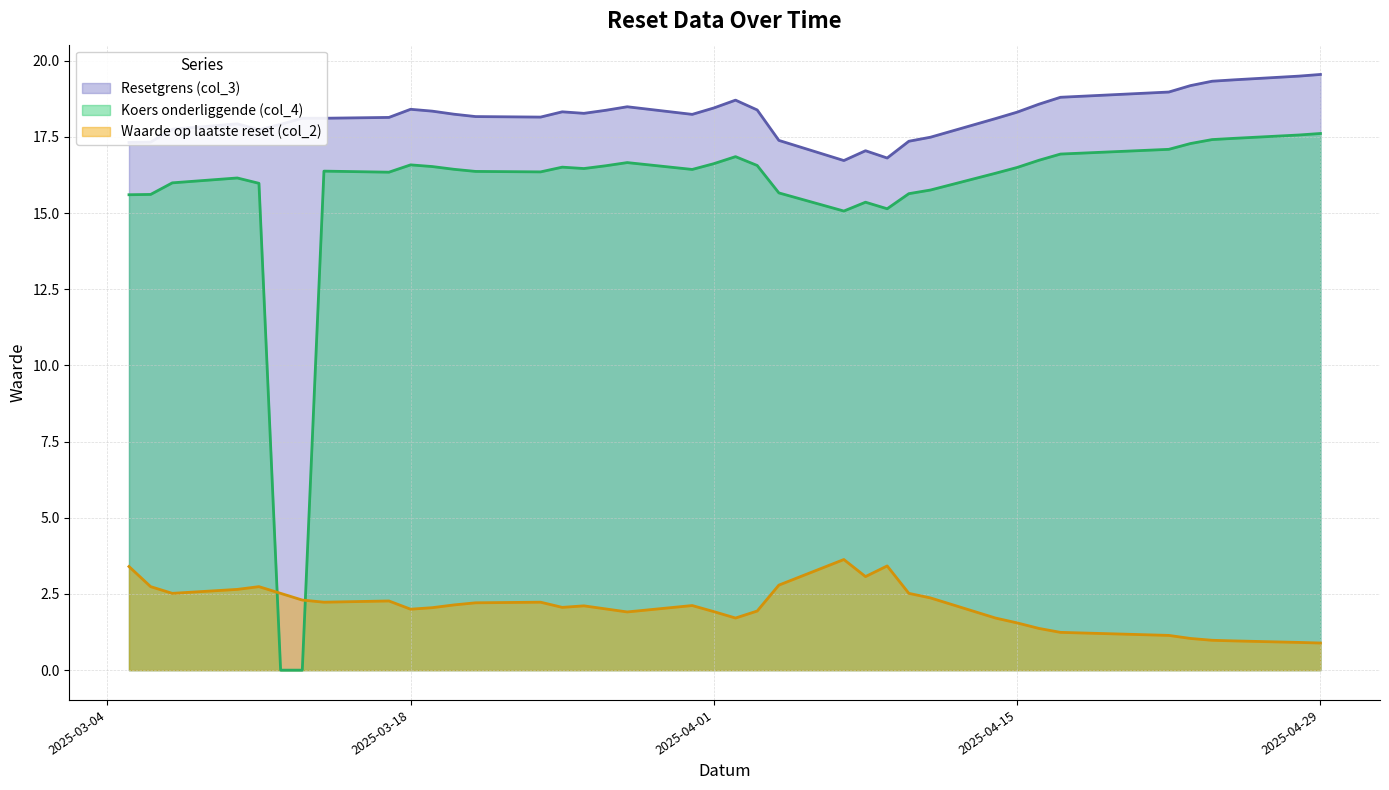

What is the difference between the second highest and second lowest values in the Resetgrens (col_3) series?

2.7